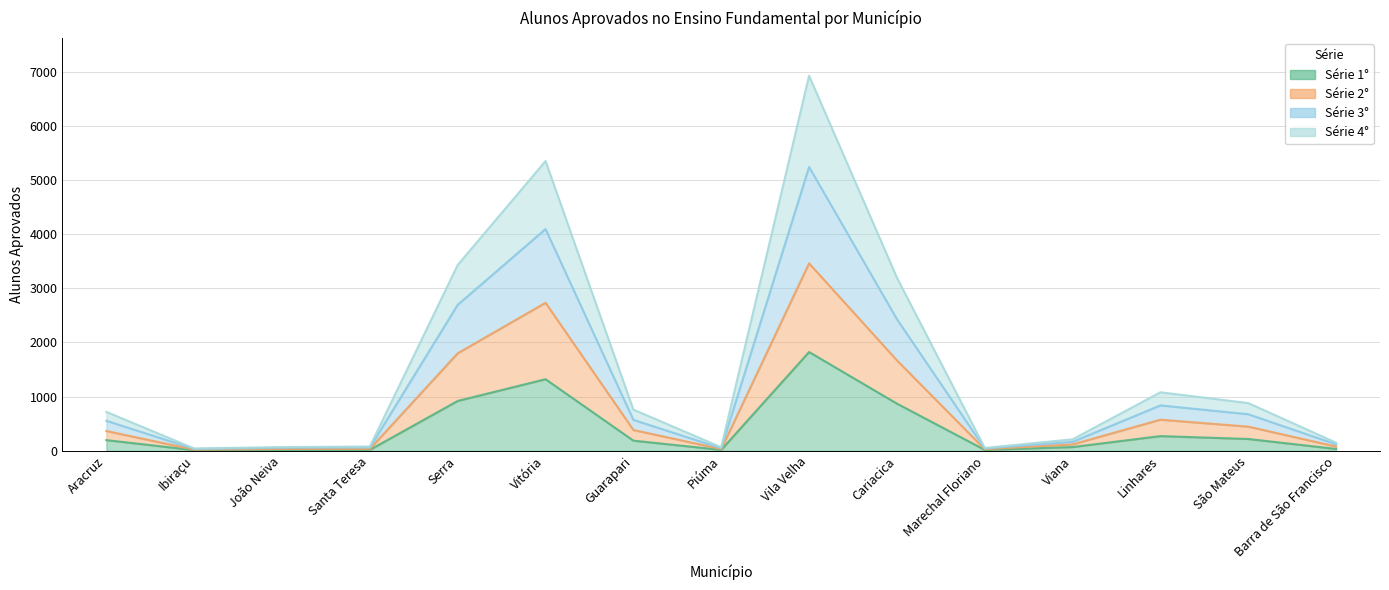

Is the value of 4° at Vila Velha greater than the value of 2° at Vitória?

Yes